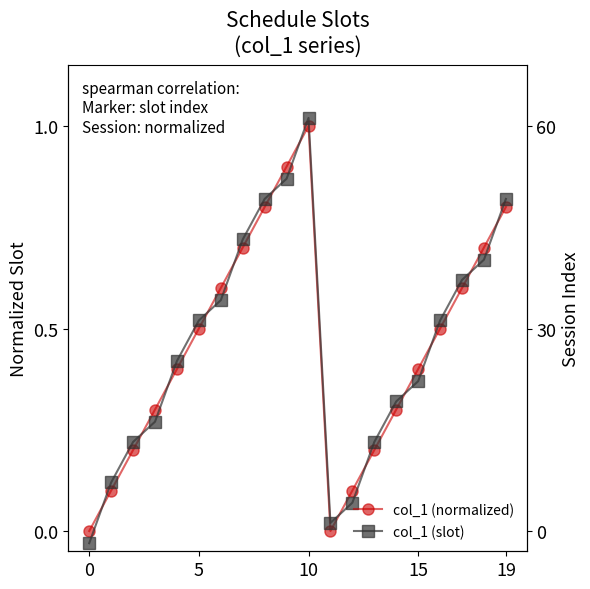

What is the sum of all col_1 (normalized) values?

9.1